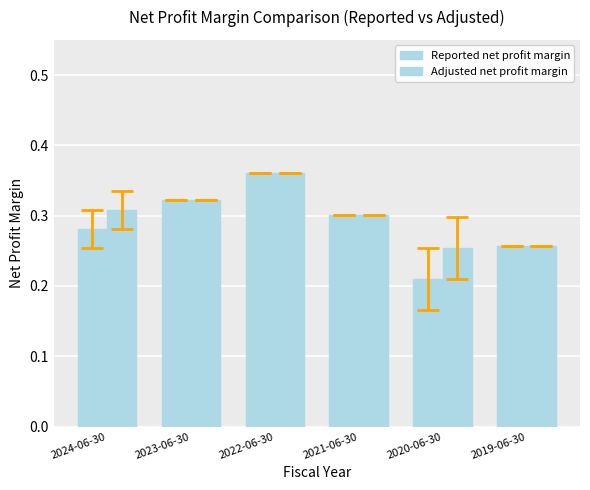

Is it true that Adjusted net profit margin equals 0.4 at 2022-06-30?

True